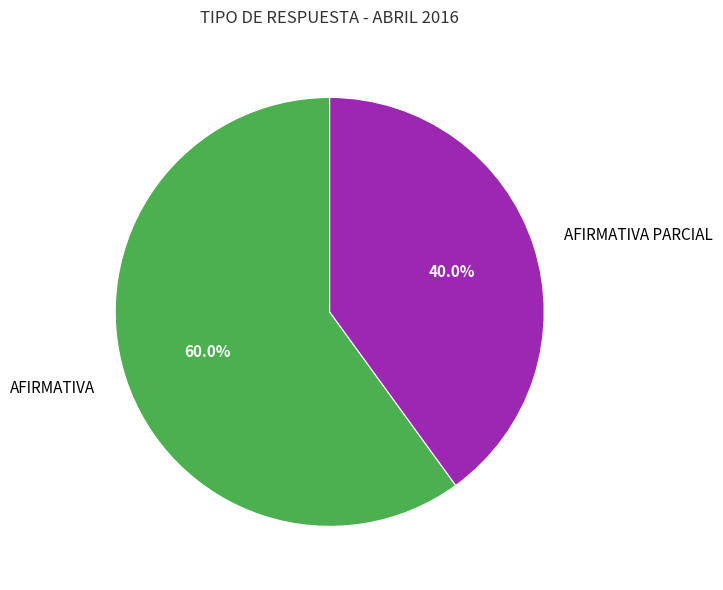

Does any single category account for the majority?

Yes